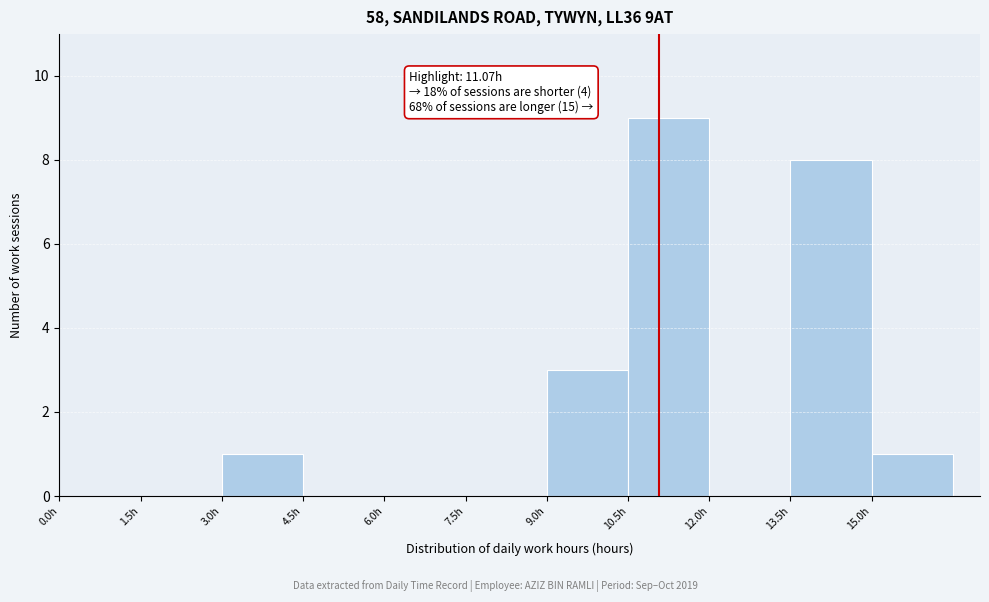

Which range on the x-axis has the tallest bar?

10.5 to 12.0